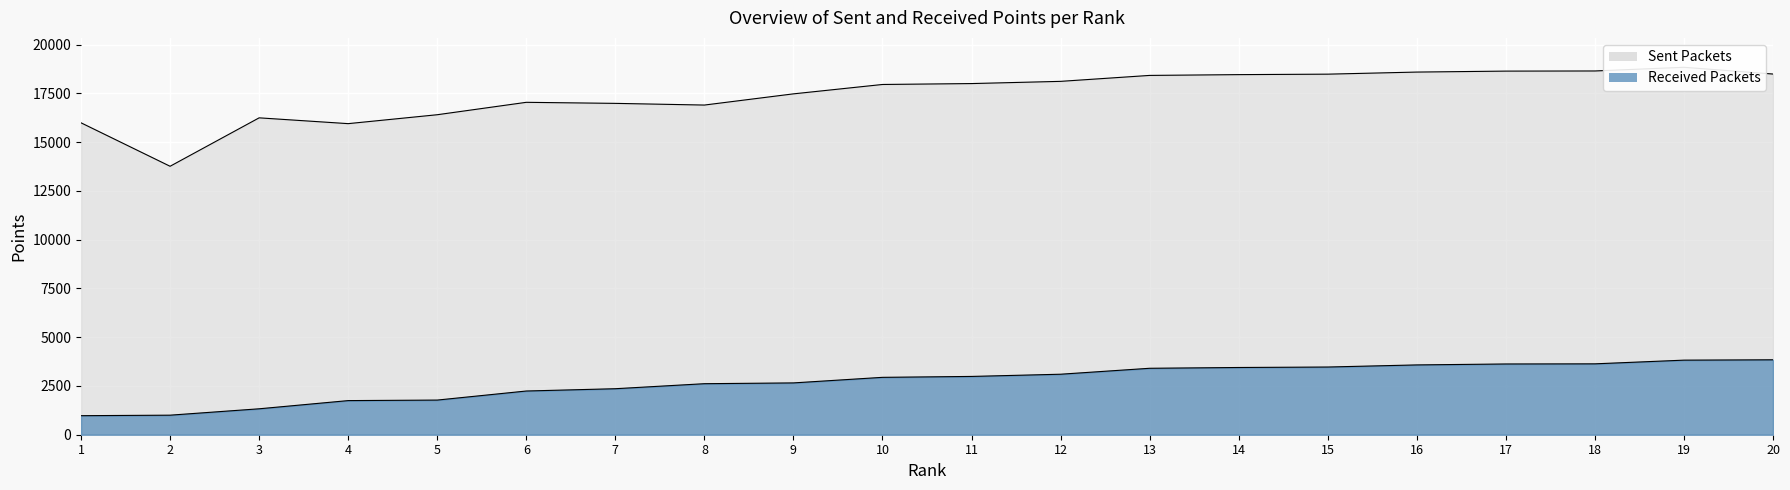

True or false: Sent Packets and Received Packets intersect in this chart.

False